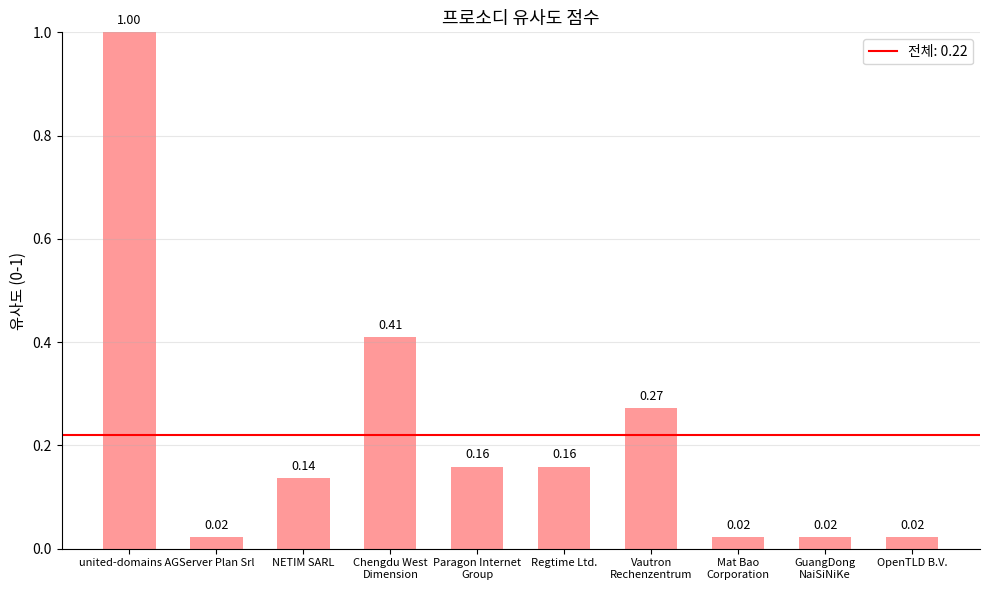

Does the chart contain any negative values?

No